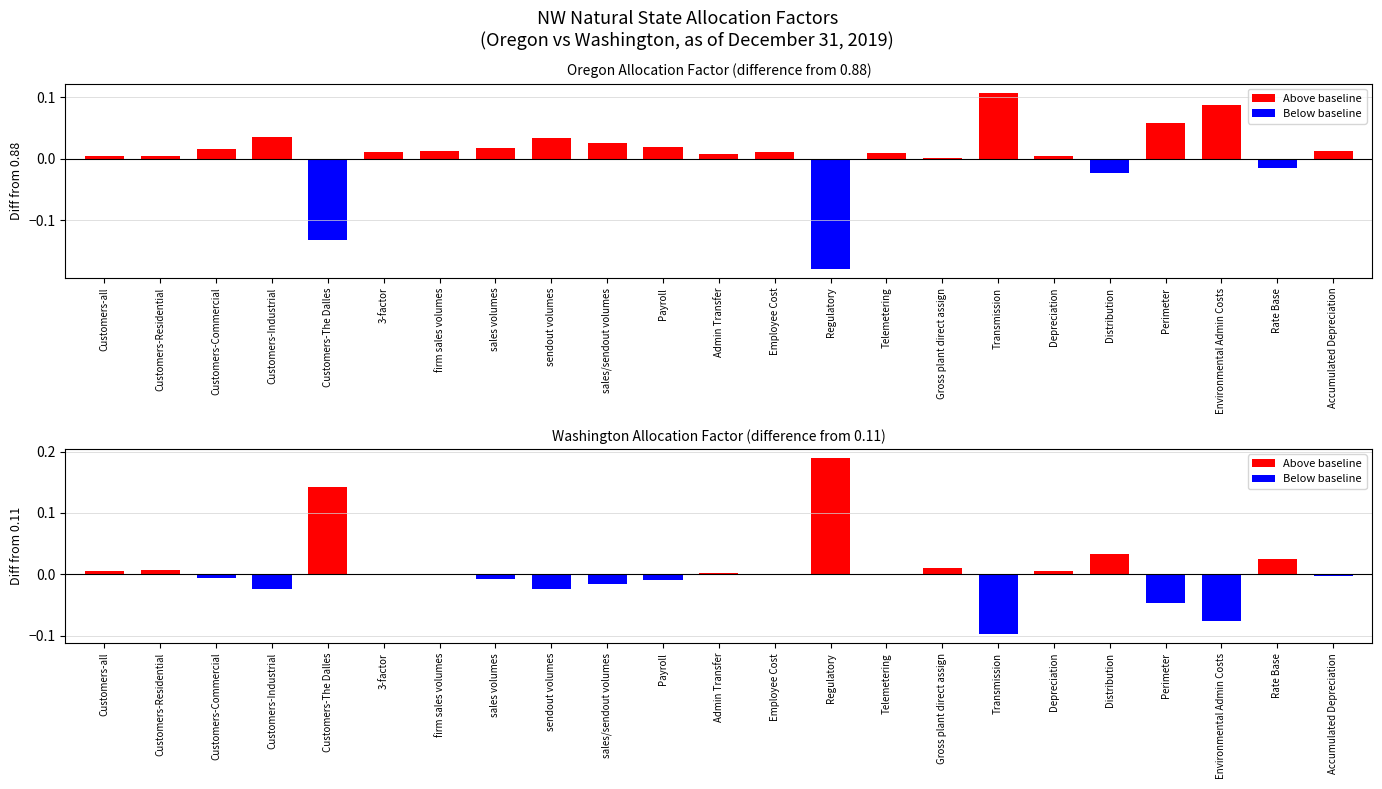

Is the value of Washington at Customers-all greater than the value of Oregon at Customers-Commercial?

No